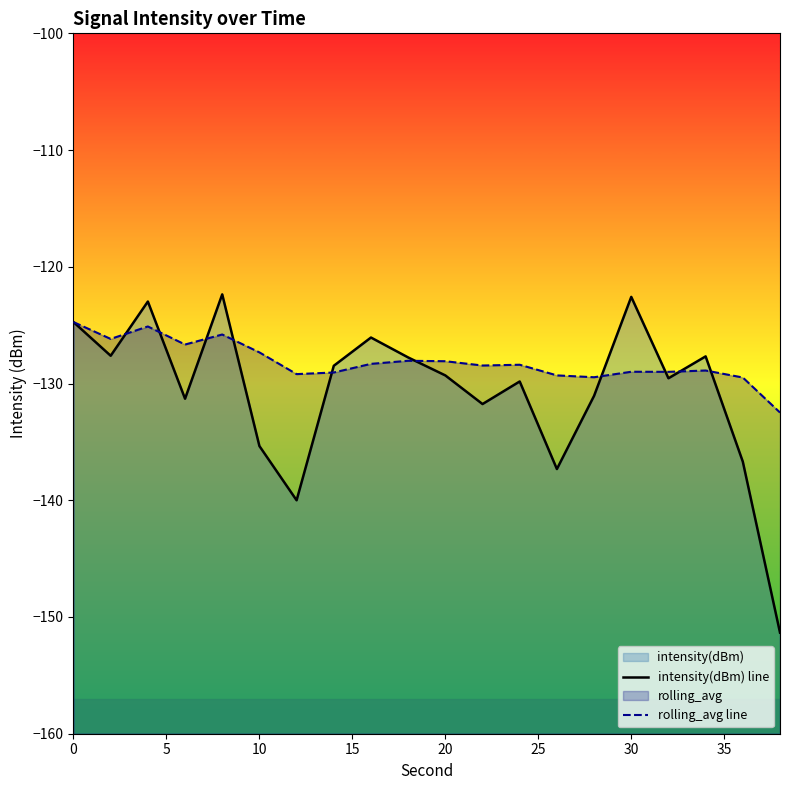

Rank the series by their average value, from highest to lowest.

rolling_avg line, intensity(dBm) line